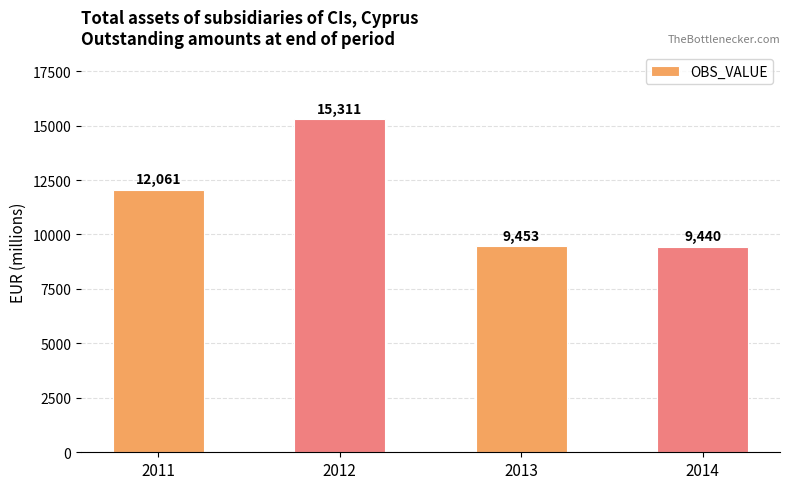

What is the change in value from 2013 to 2014?

-13